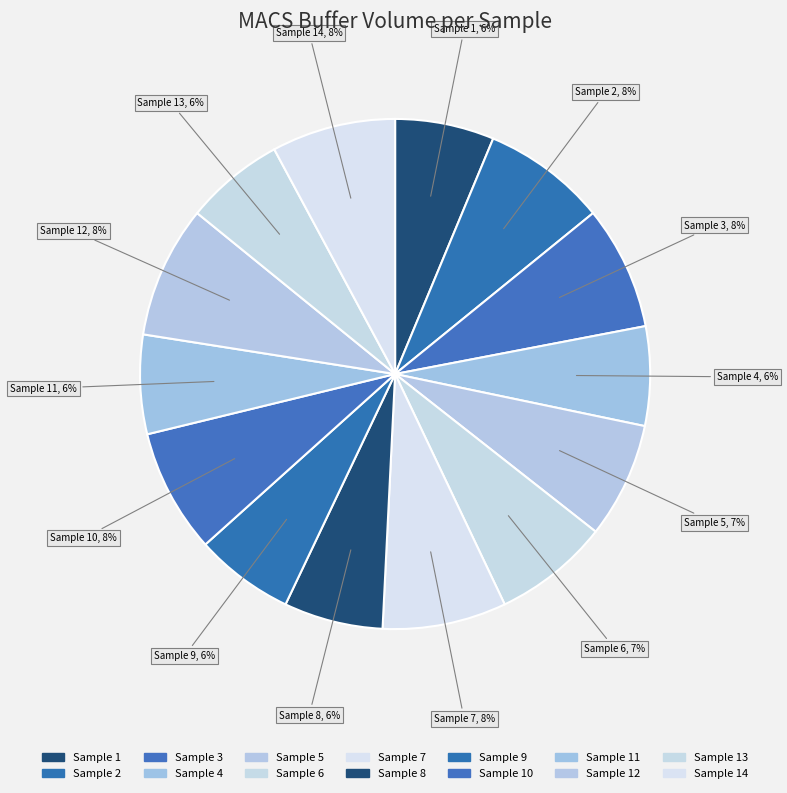

The Sample 6 slice represents 7% of the pie. True or false?

True